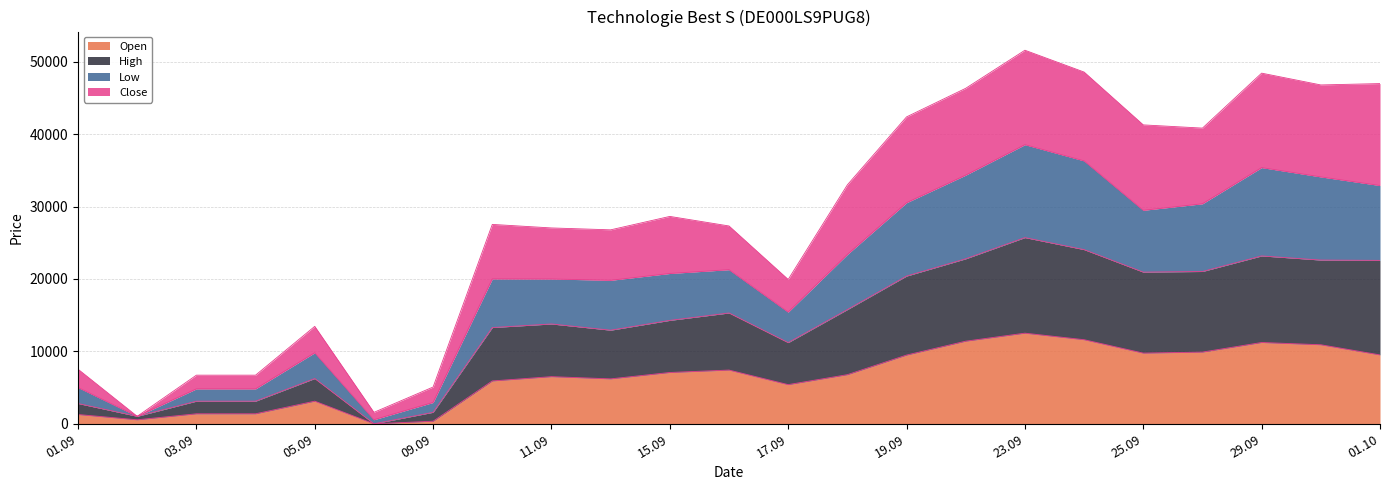

How many lines are shown in the chart?

4